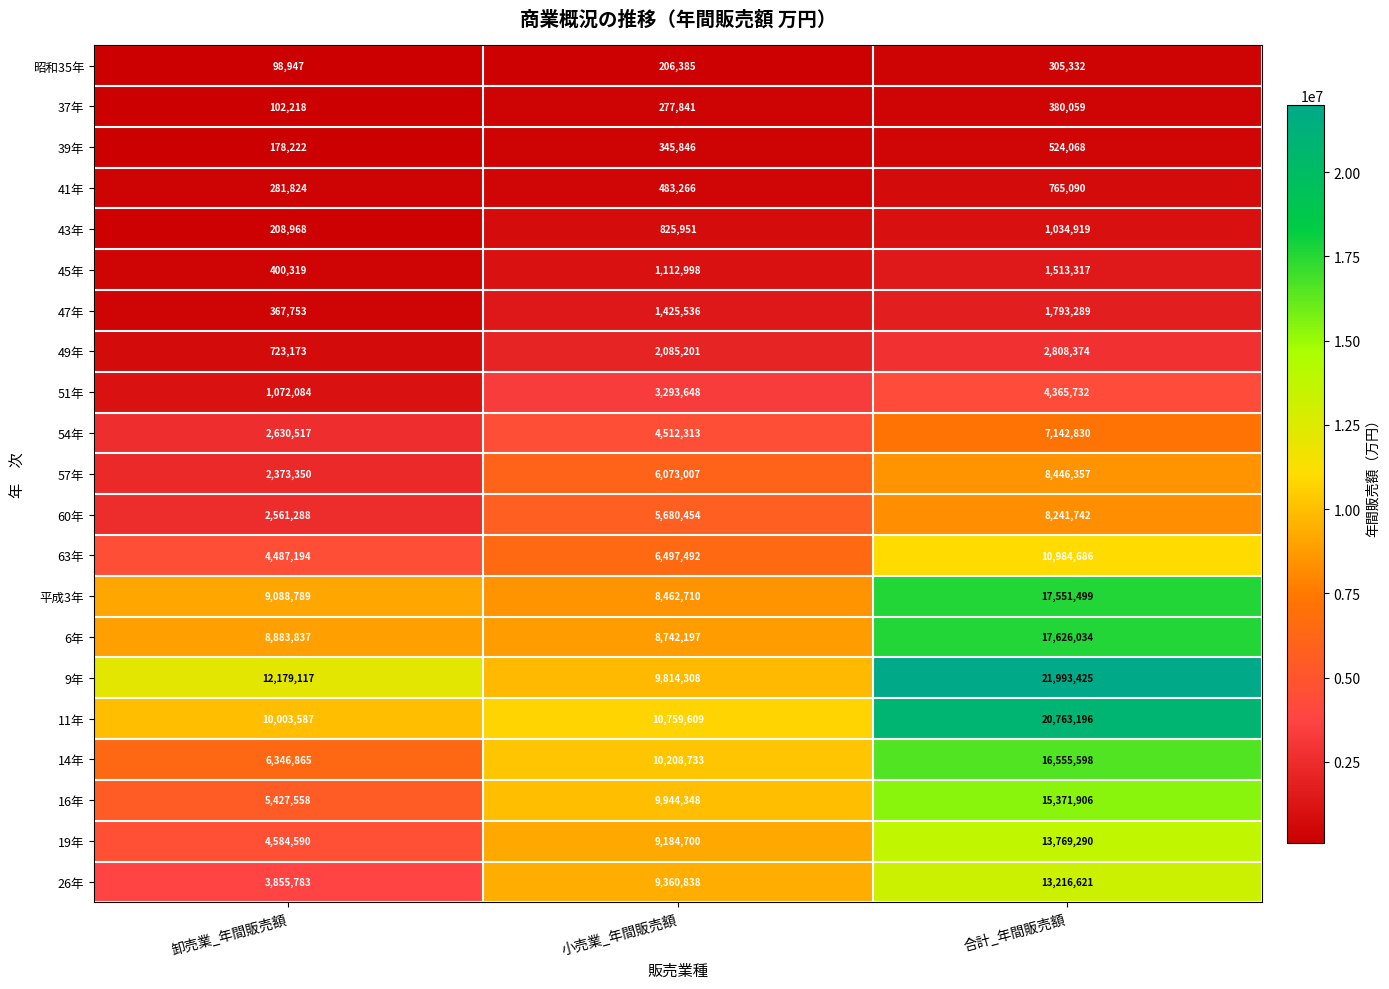

What is the difference between the highest and lowest values at 合計_年間販売額?

21688093